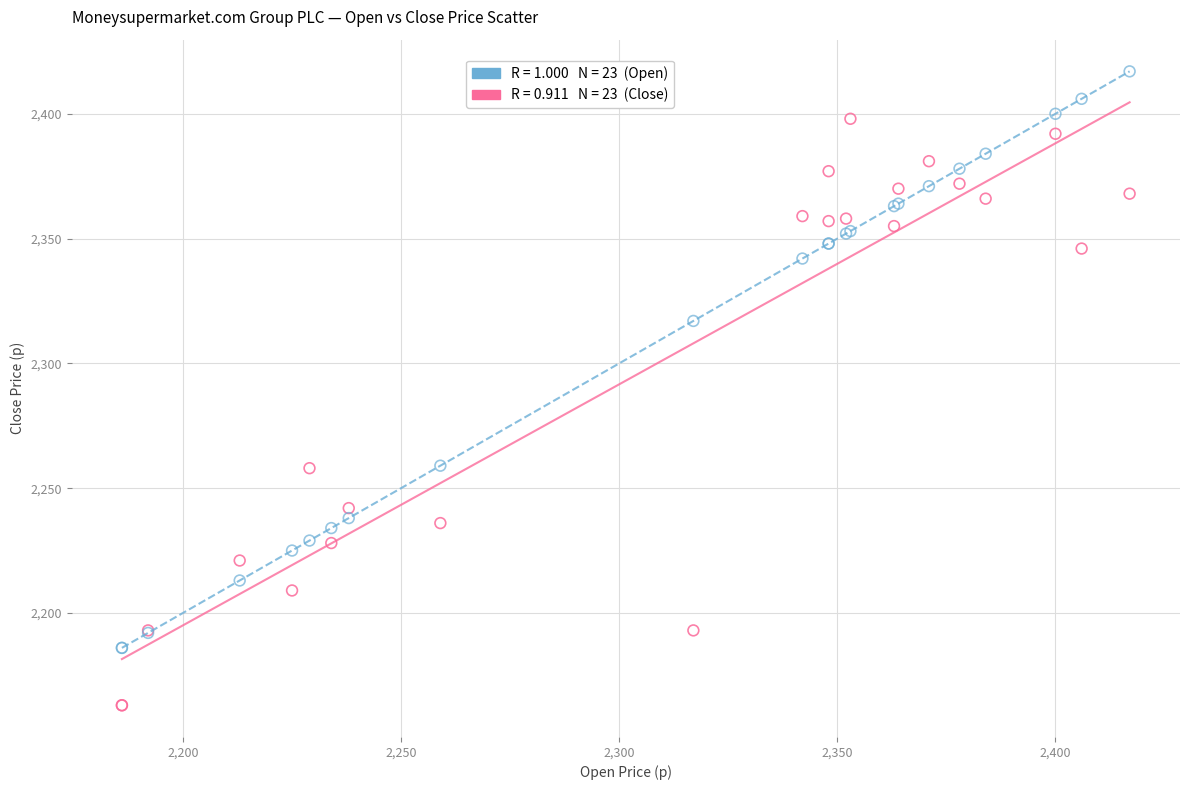

Across all series, what Y value is closest to 2290?

2317